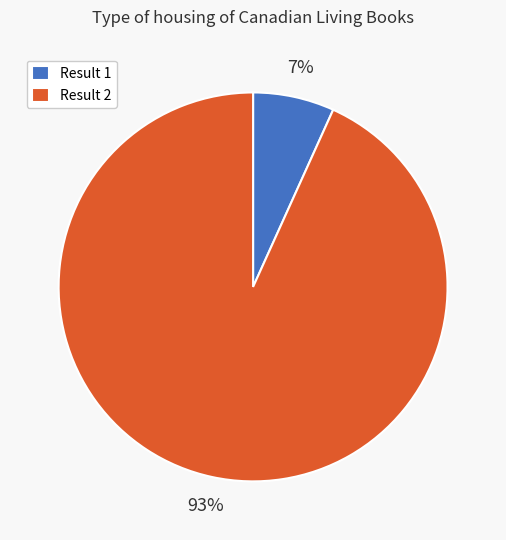

How many slices are in this pie chart?

2